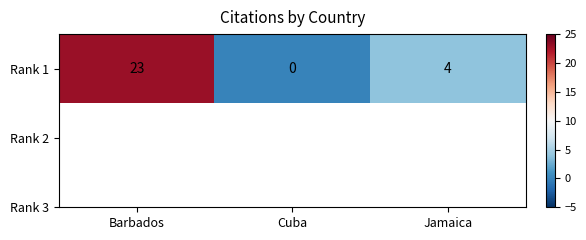

What is the difference between the values at Cuba and Barbados?

23